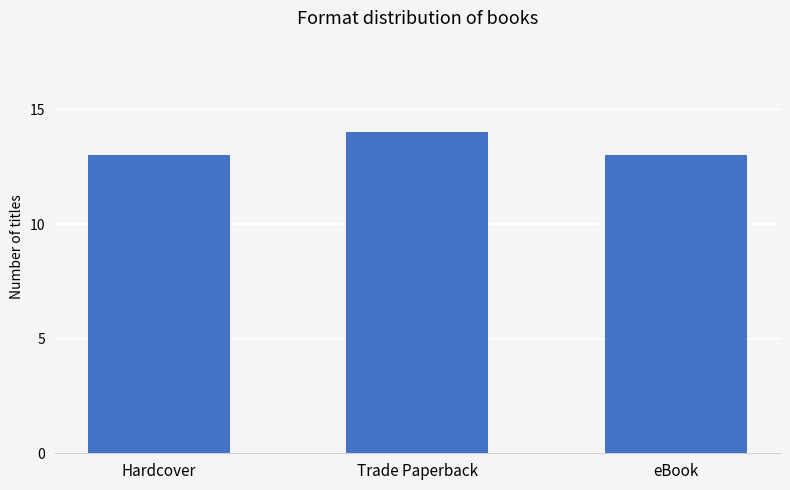

Approximately how many times larger is the value at Hardcover compared to eBook?

1.0